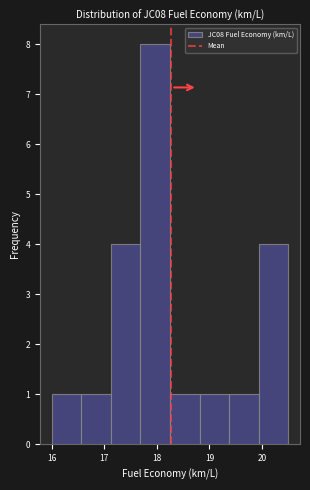

Reading left to right, list every bar in this chart as the range it spans on the x-axis followed by its height. Neither the bar edges nor the heights are printed on the chart, so give them approximately, as read against the axes.

16.0 to 16.6: 1
16.6 to 17.1: 1
17.1 to 17.7: 4
17.7 to 18.3: 8
18.3 to 18.8: 1
18.8 to 19.4: 1
19.4 to 19.9: 1
19.9 to 20.5: 4